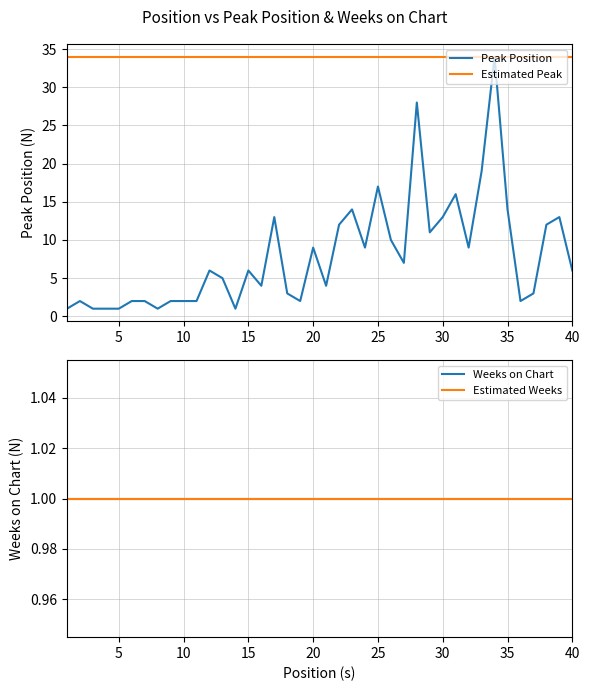

What is the sum of all Peak Position values?

319